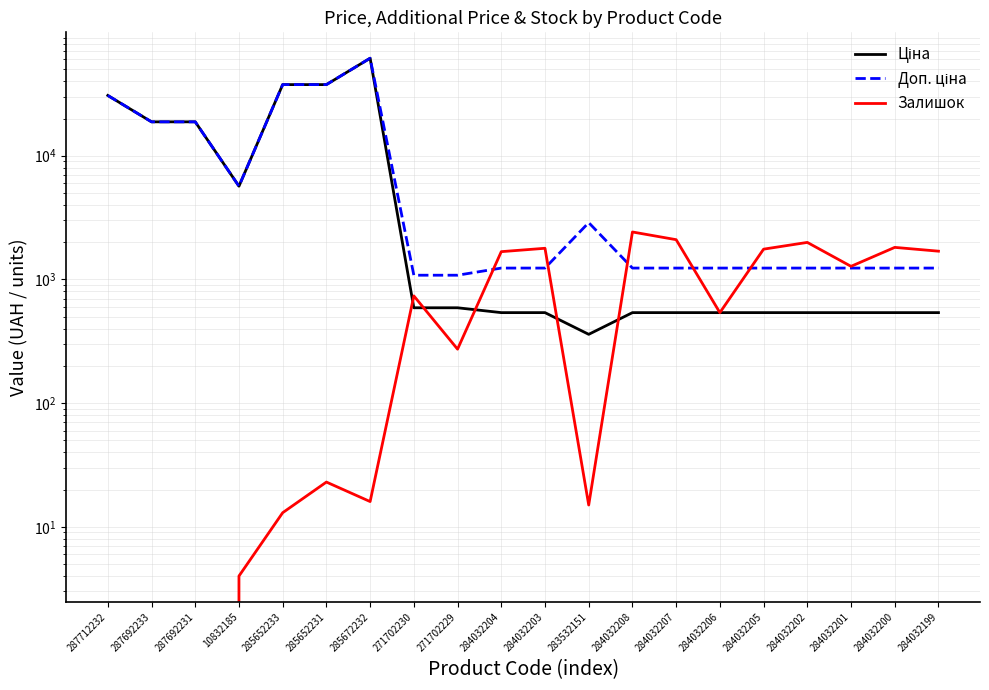

What are all the series names shown in the legend?

Ціна, Доп. ціна, Залишок